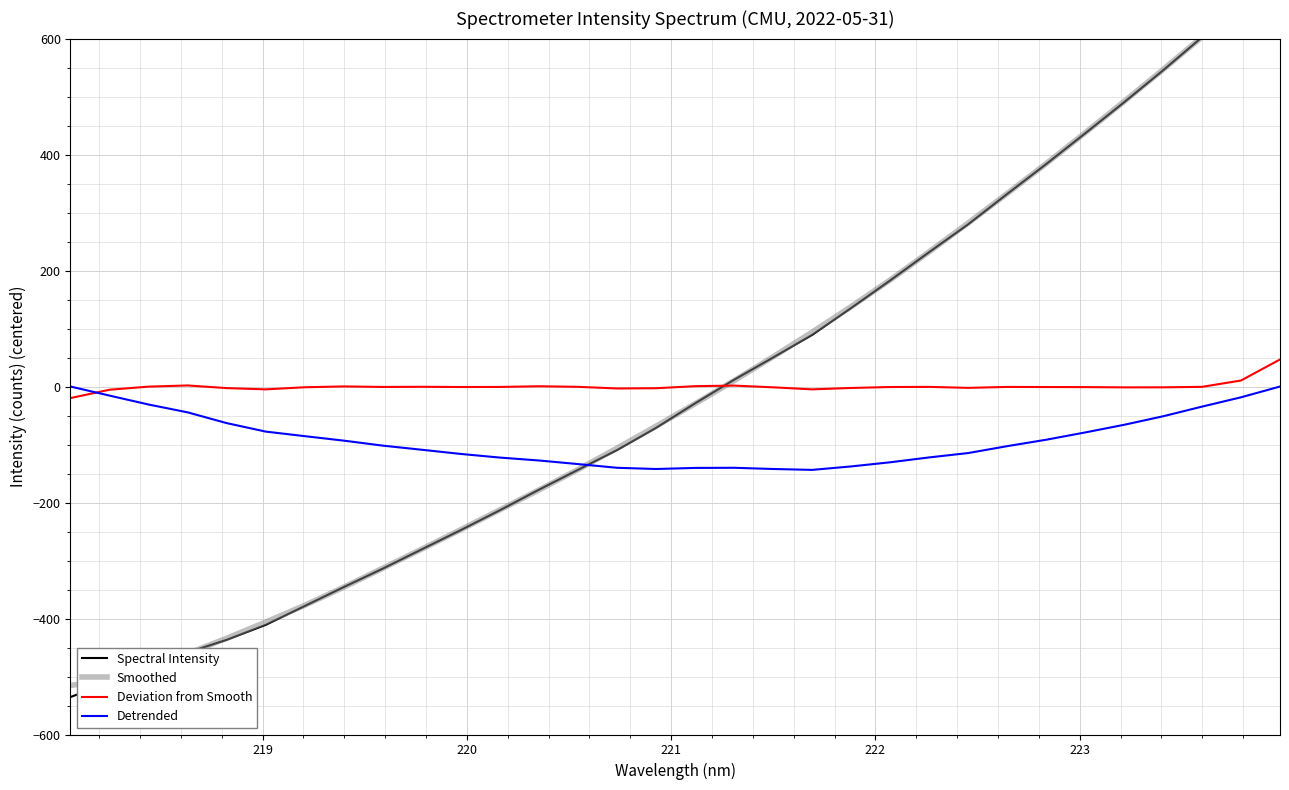

How many lines are shown in the chart?

4